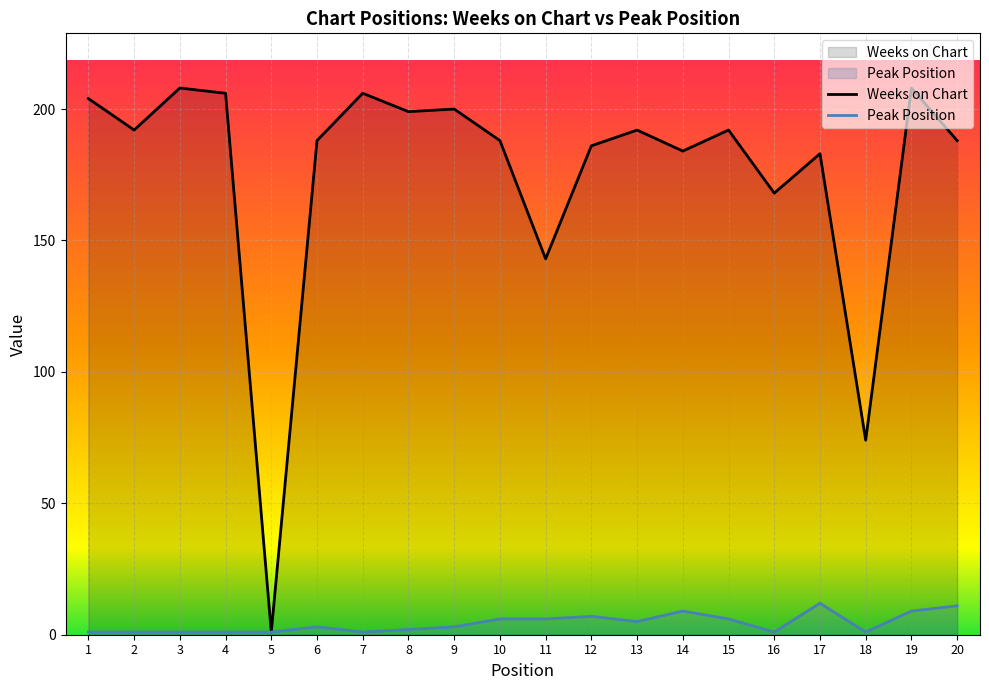

In Peak Position, how many points are higher than both neighbors (excluding endpoints)?

4